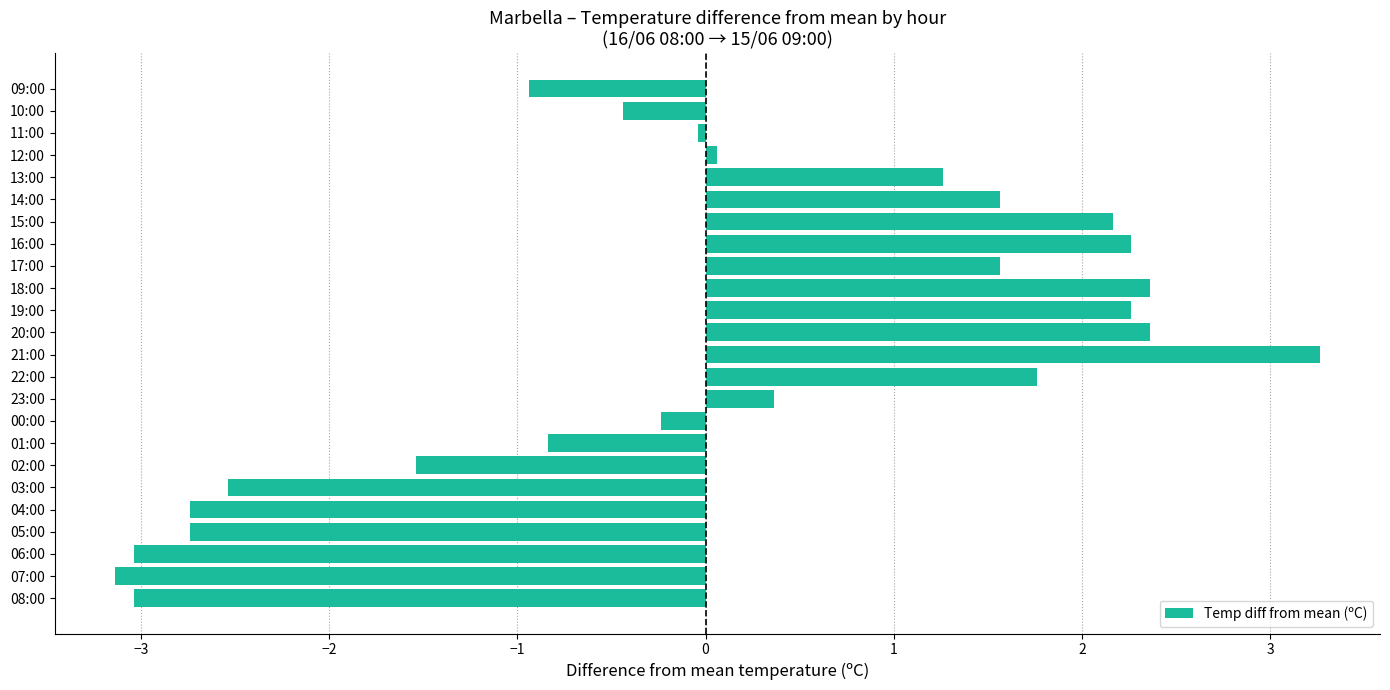

What is the difference between the maximum and minimum values?

6.4